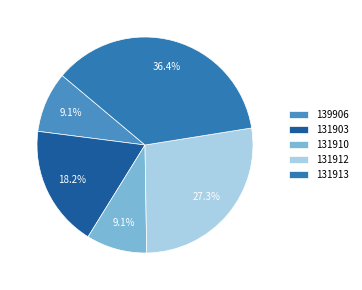

Is it true that 139906 is 1% of the pie?

False